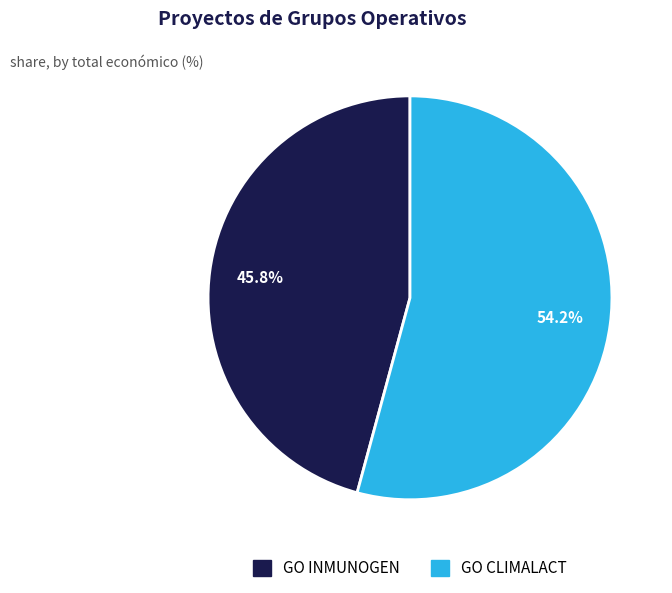

What is the ratio of the value at GO INMUNOGEN to the value at GO CLIMALACT?

0.8